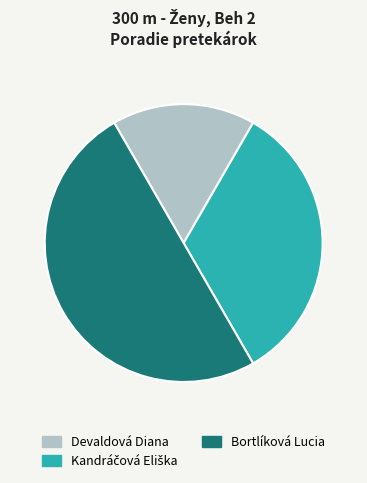

Combined, do Devaldová Diana and Bortlíková Lucia account for over 50%?

Yes